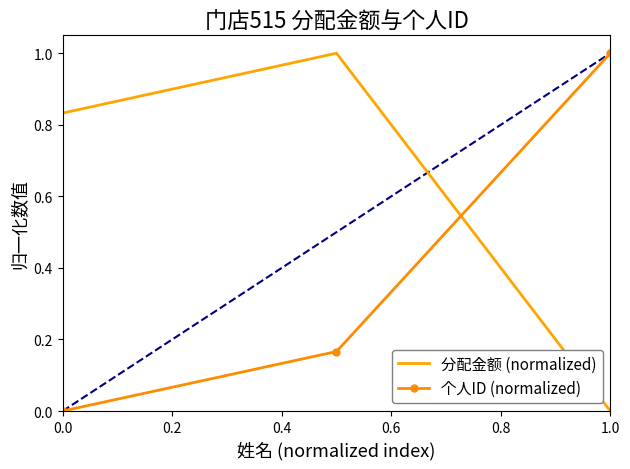

What is the difference between the maximum and minimum values in the 分配金额 (normalized) series?

1.0